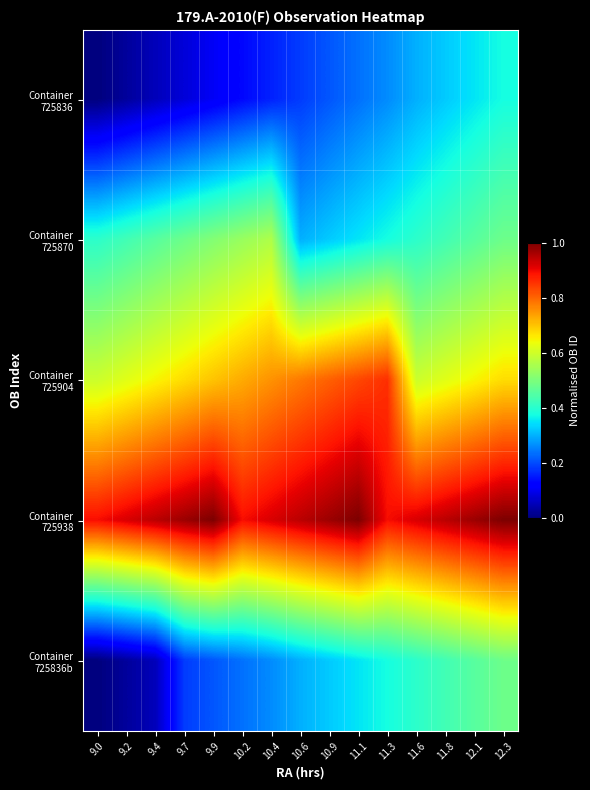

Which has a higher value, 11.1 or 12.3?

12.3